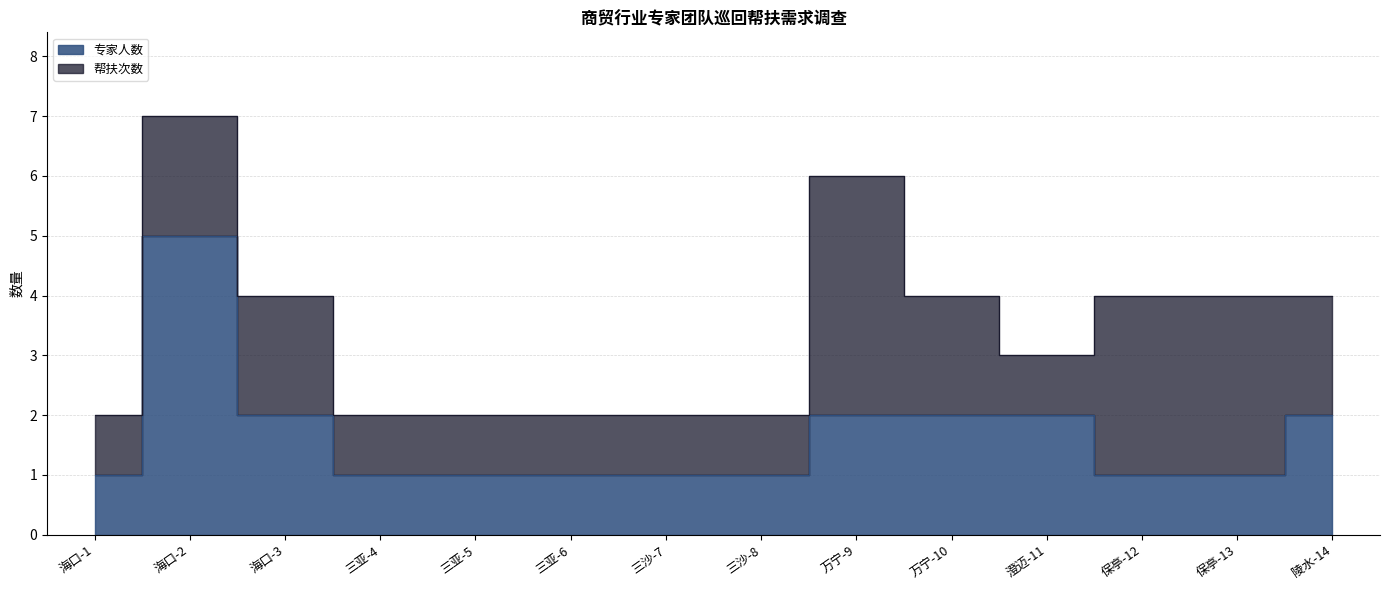

What is the average value?

2